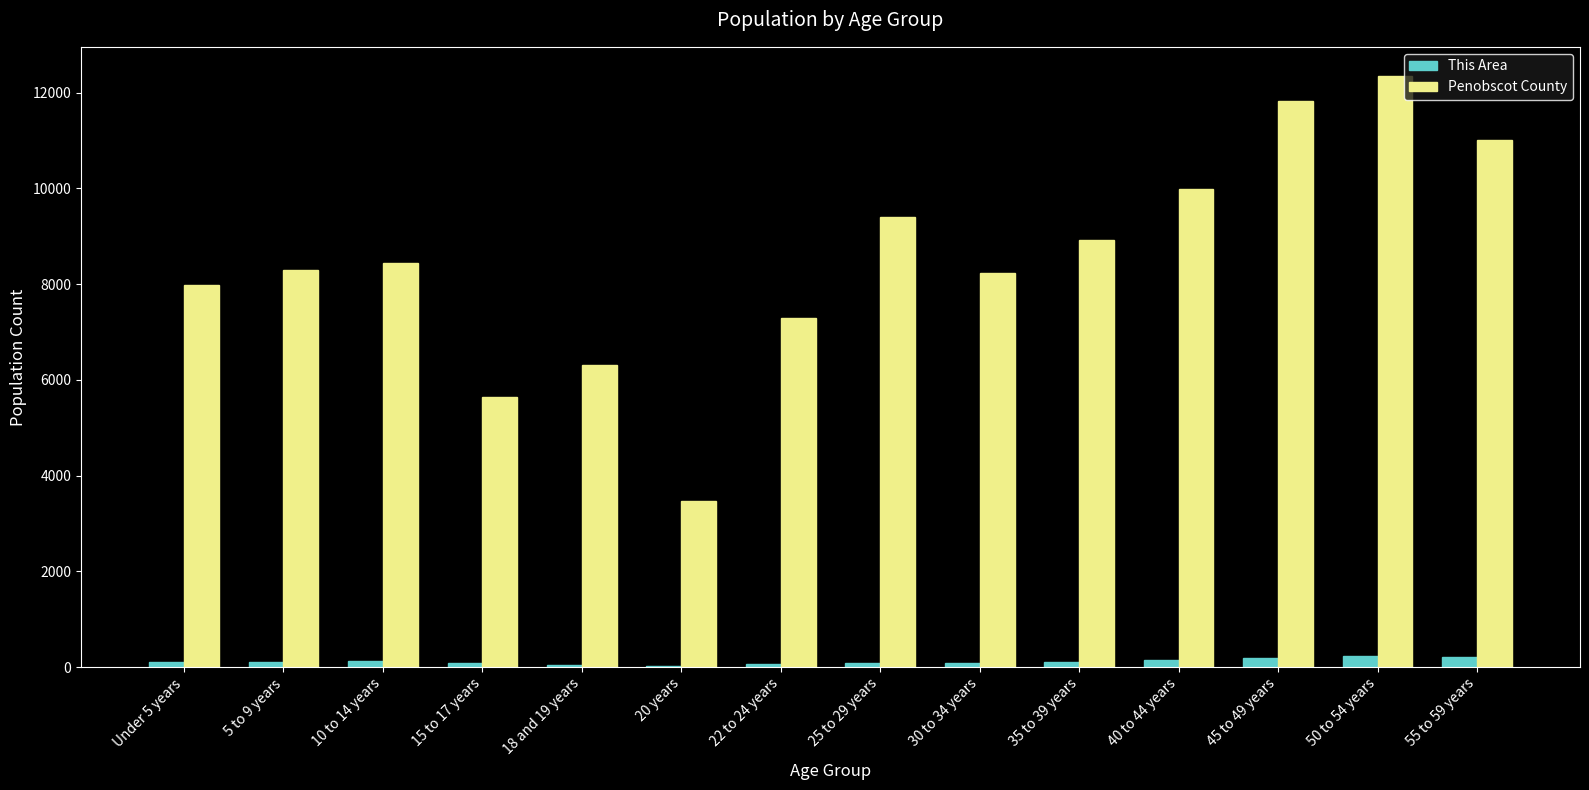

Between 22 to 24 years and 50 to 54 years, which series saw the biggest shift?

Penobscot County